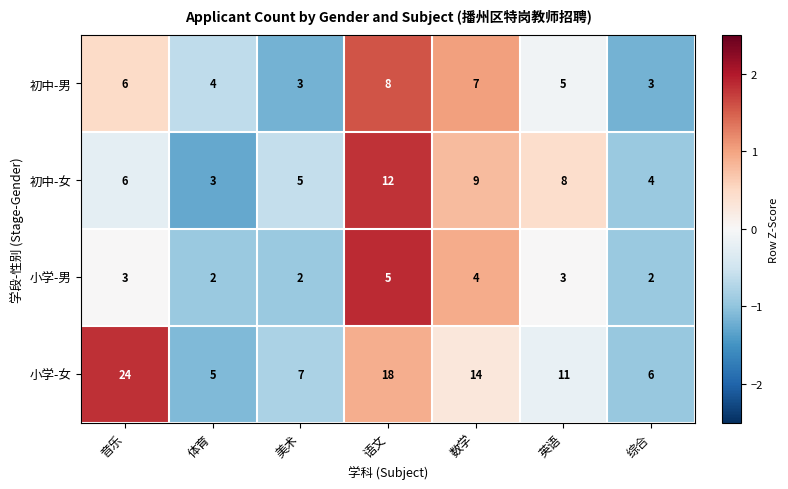

What is the total value across all series at 英语?

27